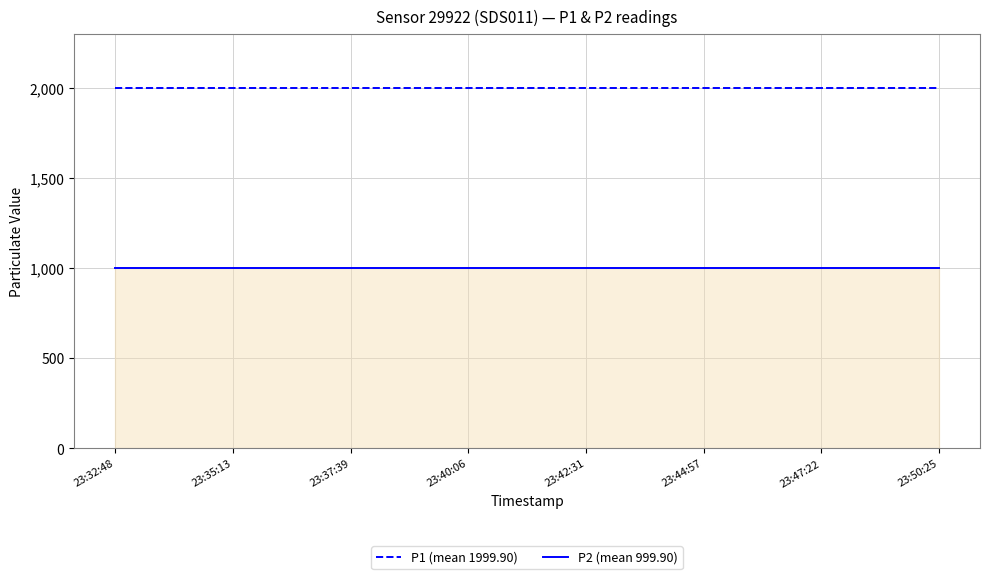

What is the highest value of the P2 (mean 999.90) series?

999.9